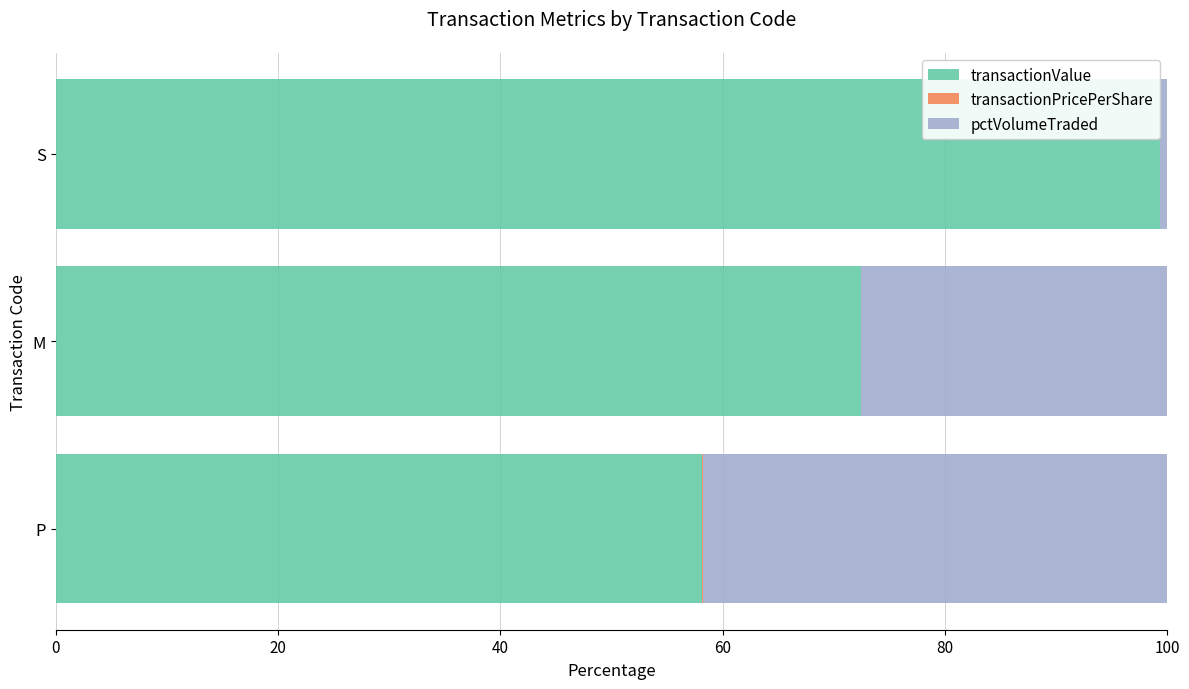

Which category has the highest value in the transactionValue series?

S